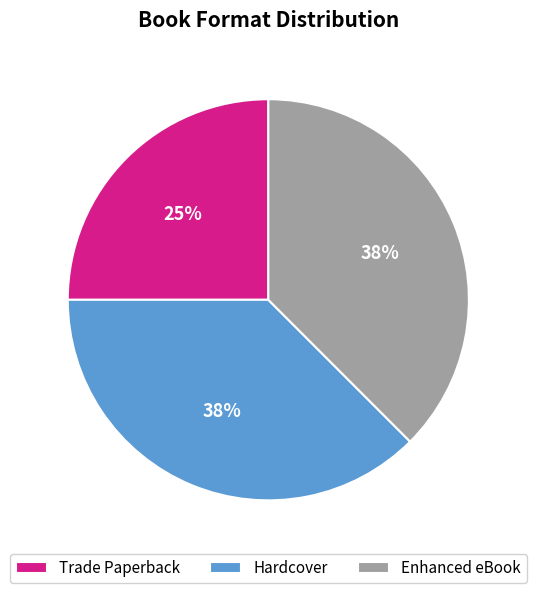

What is the smallest slice in the pie chart?

Trade Paperback